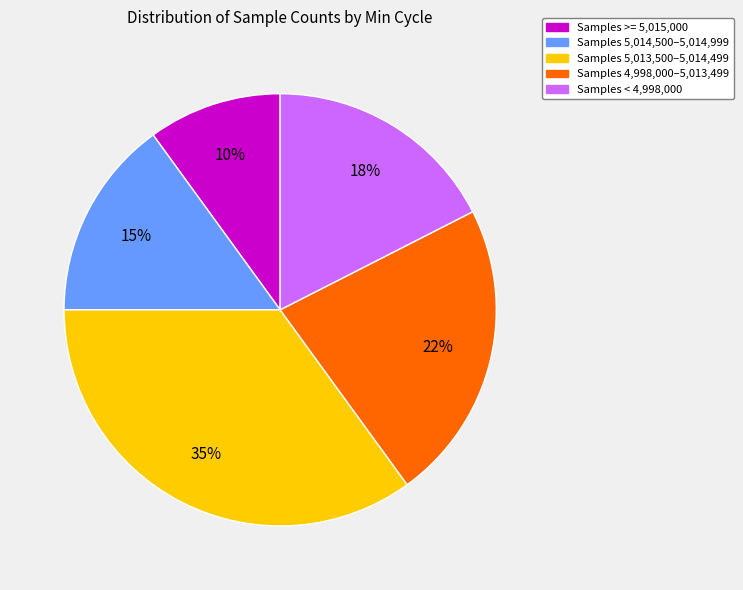

To the nearest percent, what is the average slice percentage?

20%